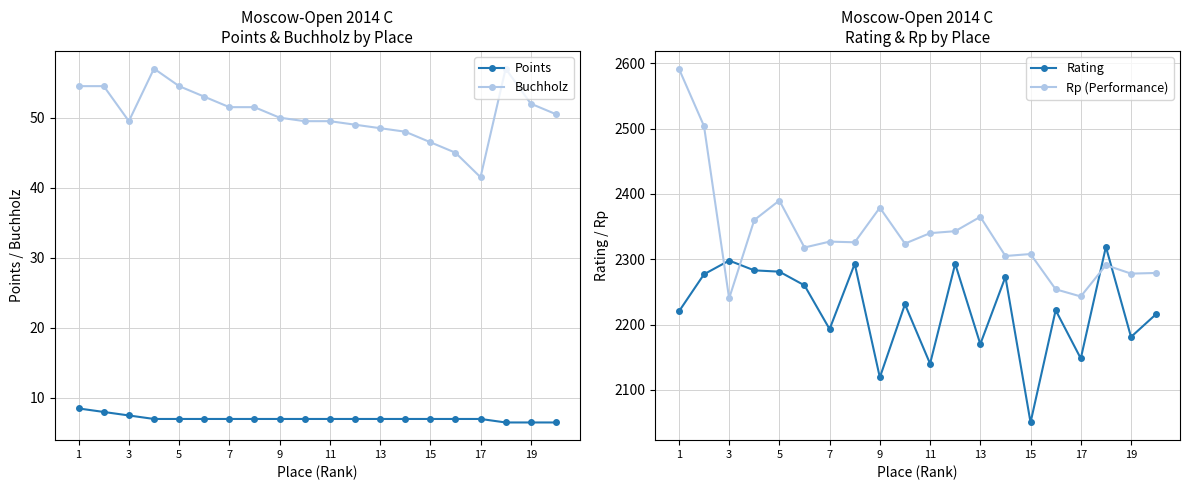

Is it true that Points equals 7.0 at 5?

True